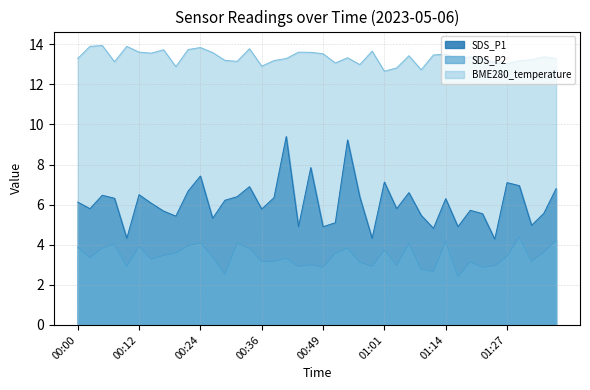

How many values in the SDS_P2 series are below 3?

11